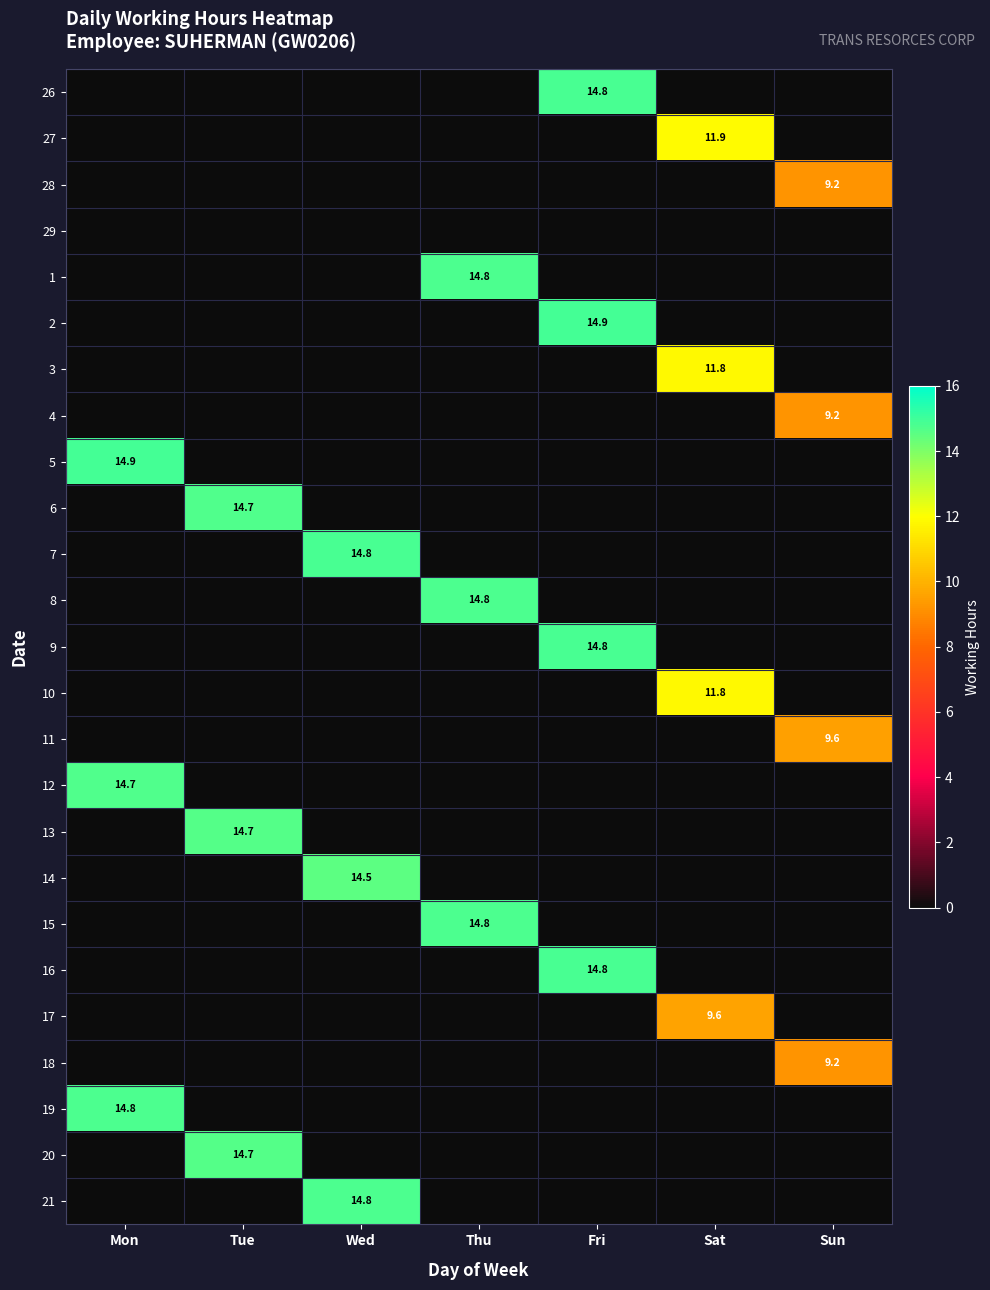

The 19 series shows 14.8 at Mon. True or false?

True